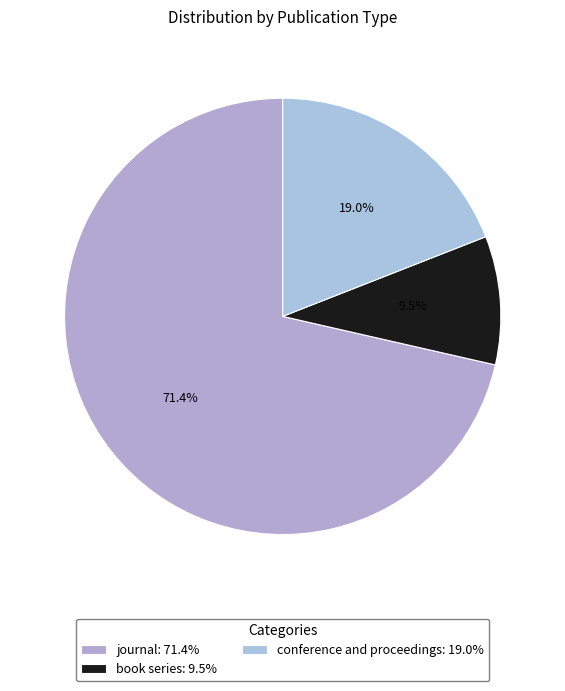

Combined, what portion of the pie is conference and proceedings and journal?

90.5%